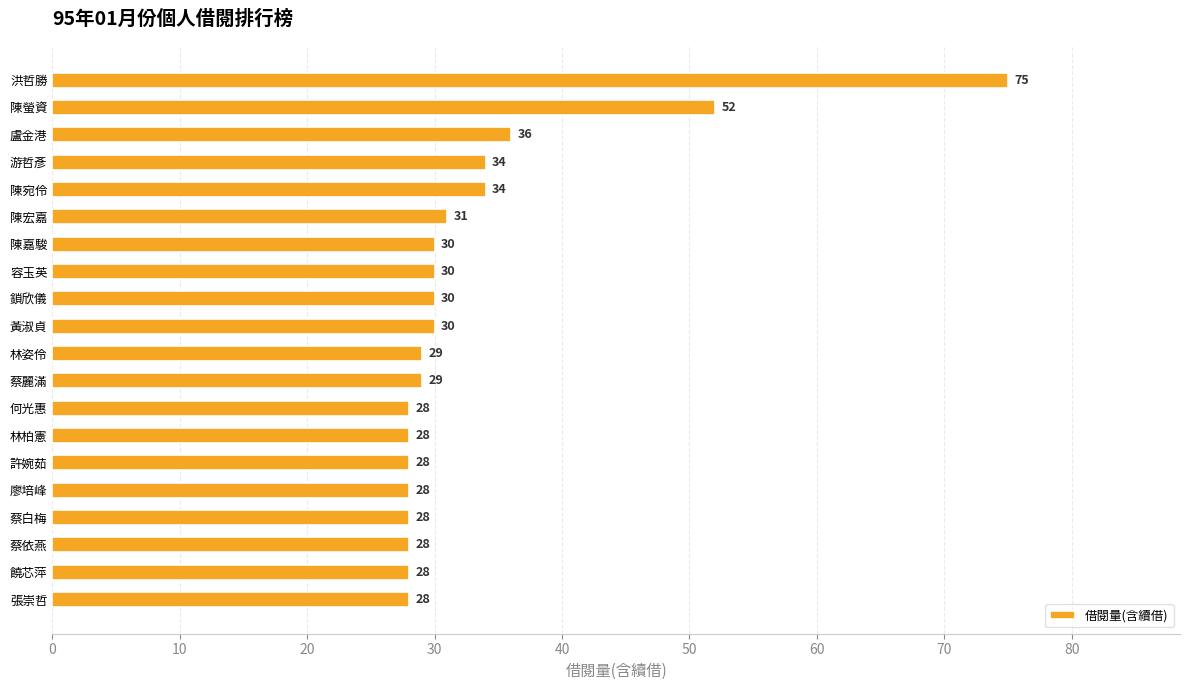

How many values are below 30?

10